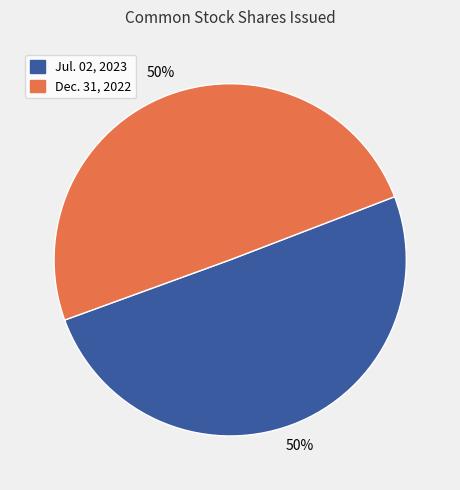

To the nearest percent, what is the average slice percentage?

50%